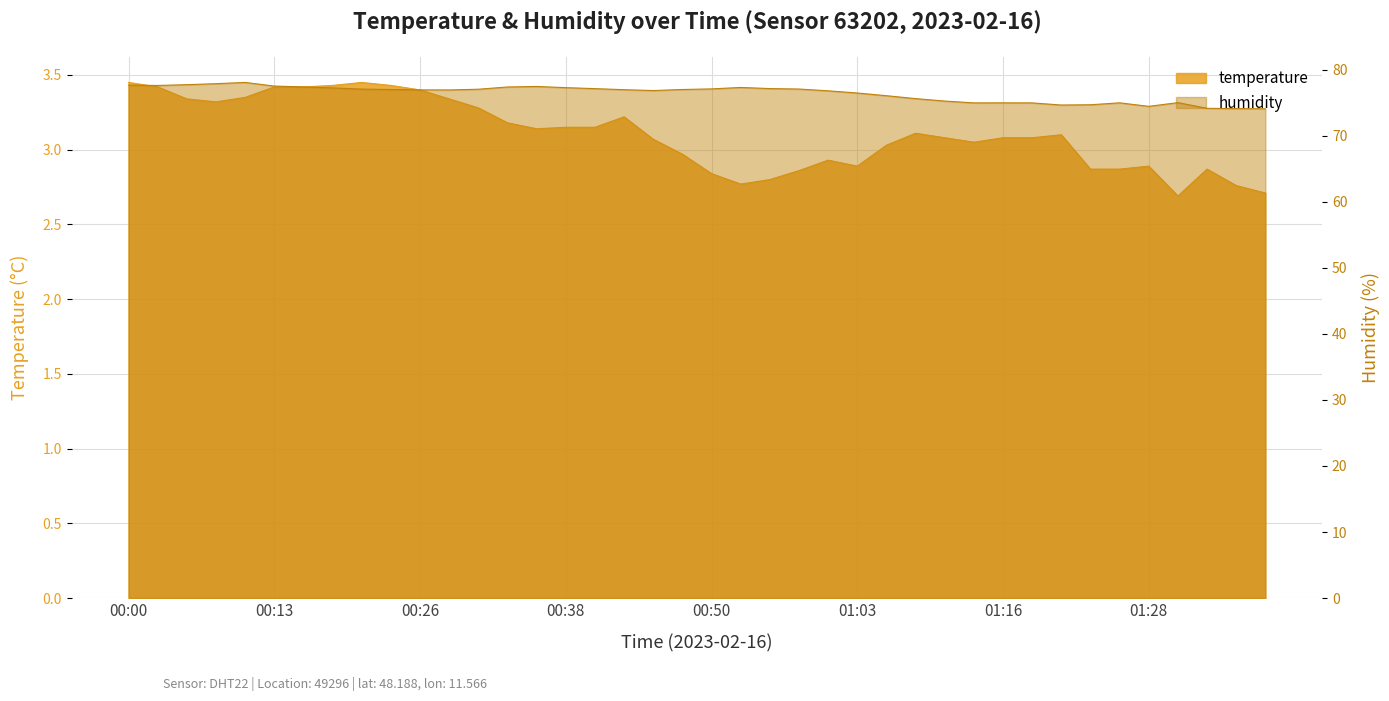

Which has a higher value, 00:38 or 00:48?

00:38